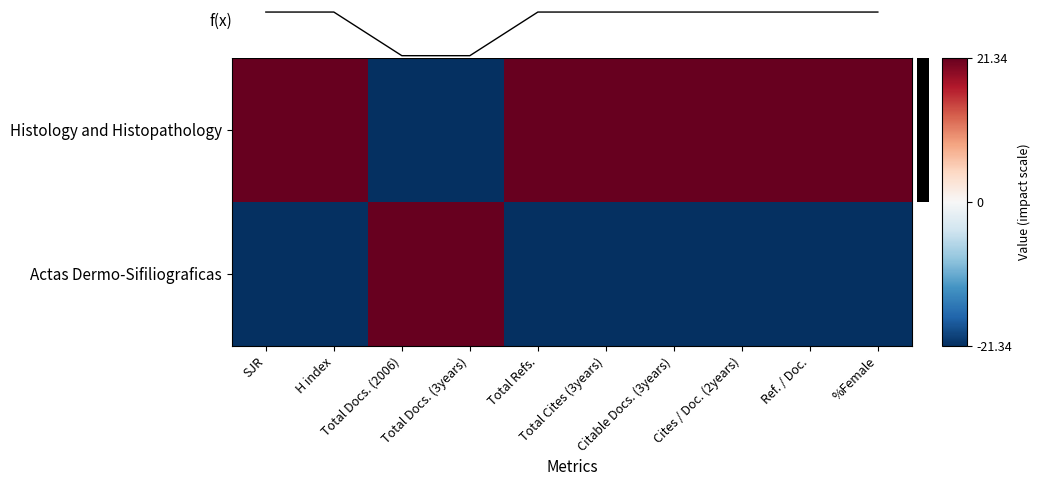

Rank the series at Ref. / Doc. from highest to lowest value.

Histology and Histopathology, f(x), Actas Dermo-Sifiliograficas